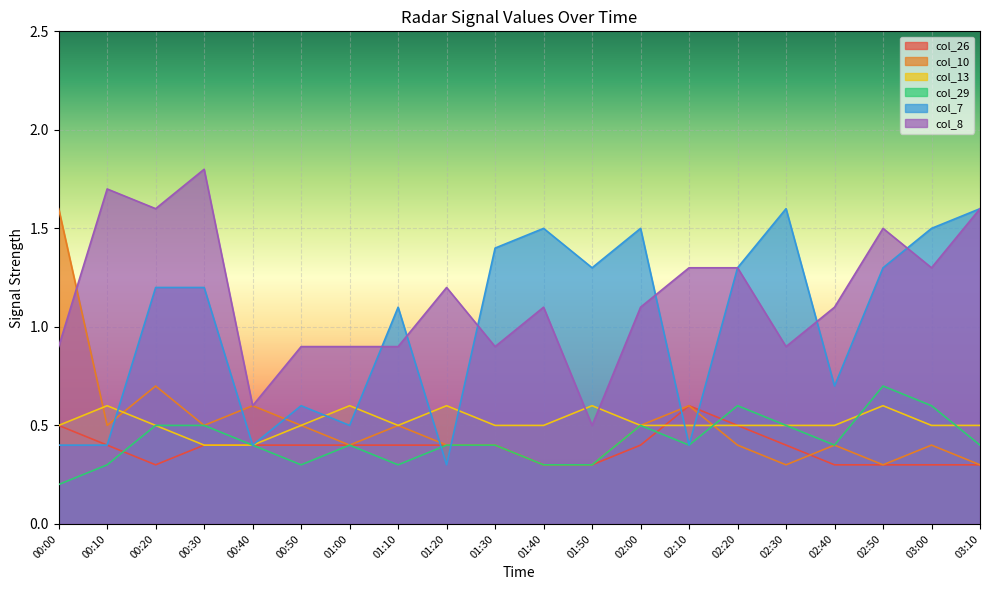

Is it true that col_29 equals 0.3 at 01:10?

True